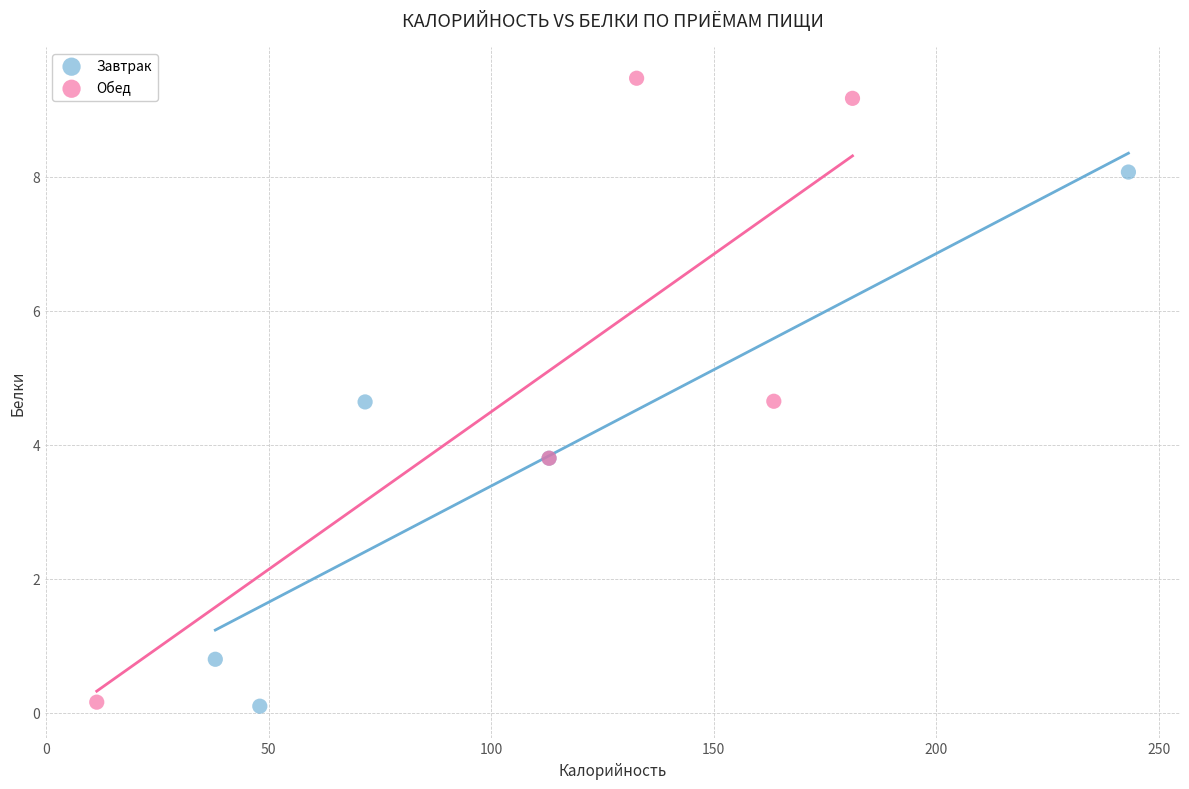

Which series has the widest spread of Y values?

Обед